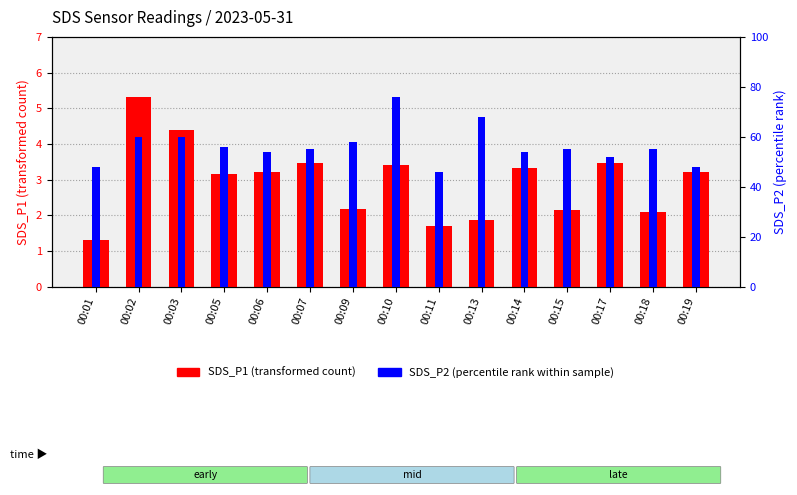

What is the highest value of the SDS_P2 (percentile rank within sample) series?

76.0